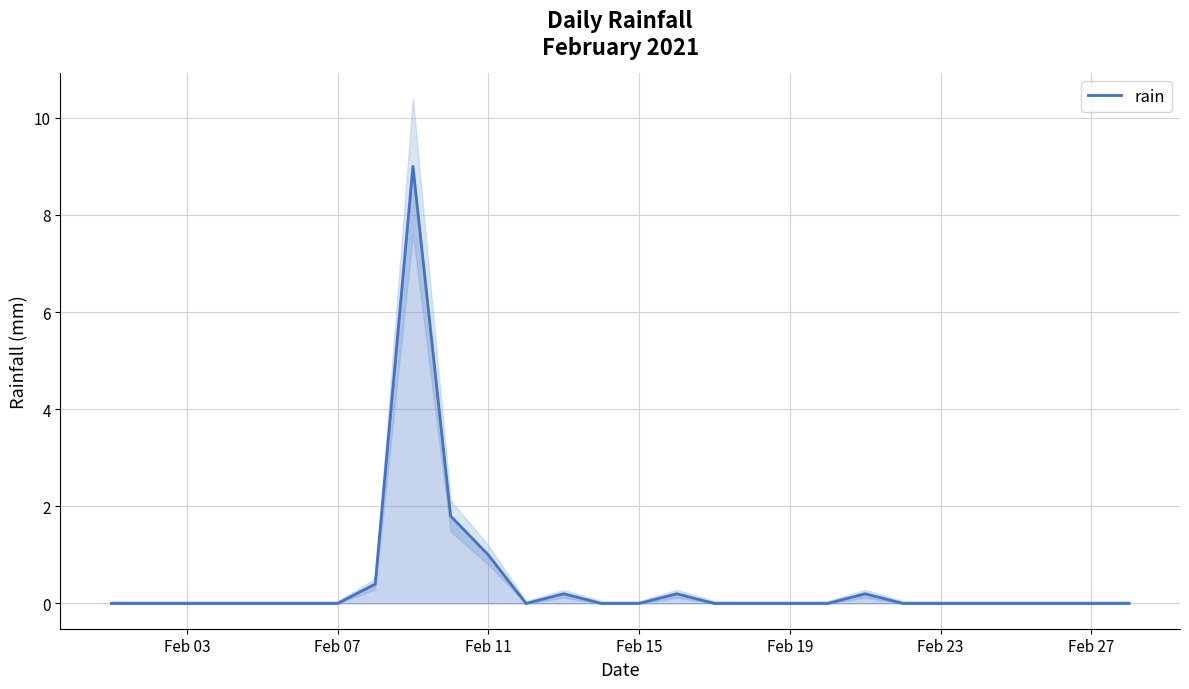

Is it true that rain equals 0.0 at Feb 07?

True